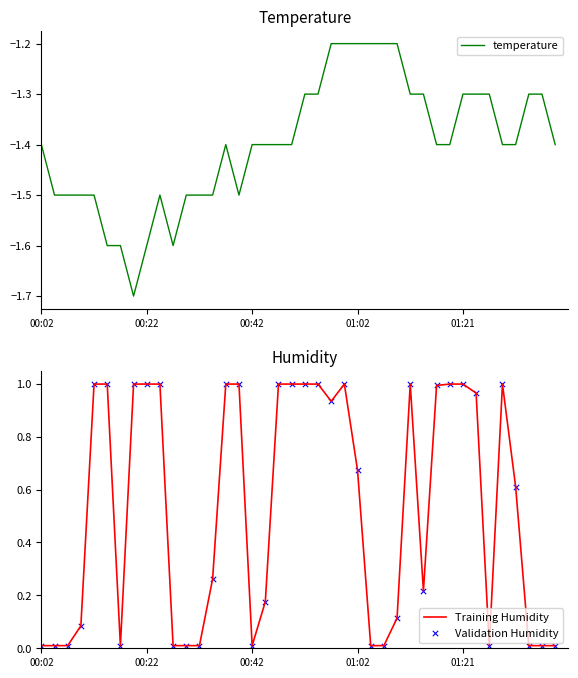

At which category is the sum across all series the highest?

23